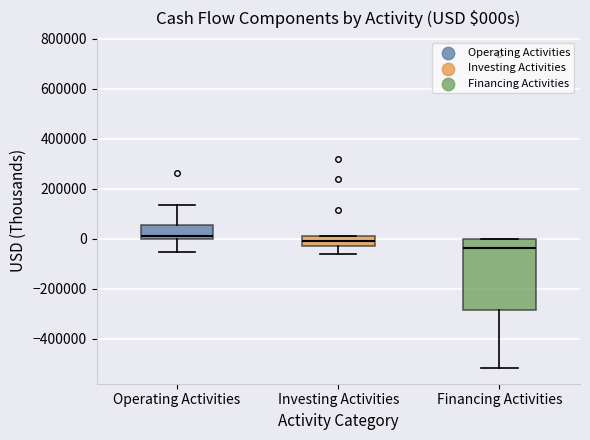

Which box is the tallest, from its lower edge to its upper edge?

Financing Activities